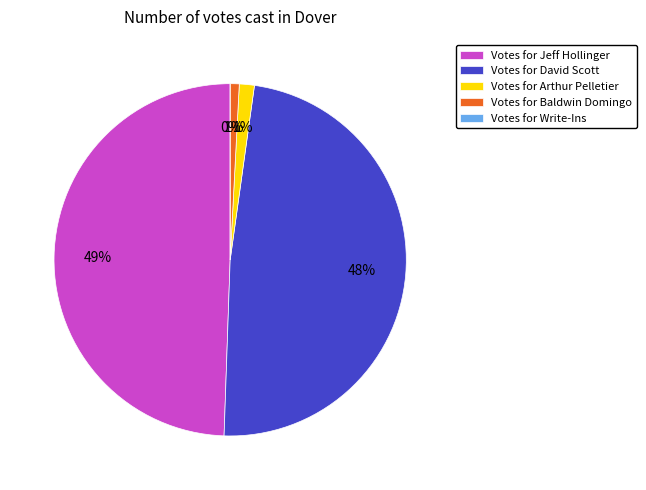

How many slices are in this pie chart?

5